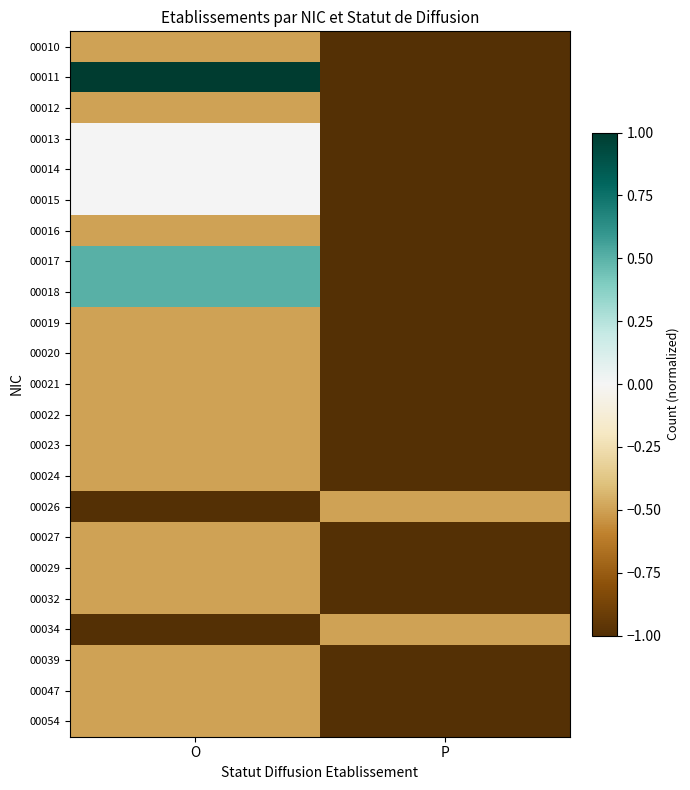

Which series changed the most between O and P?

00011